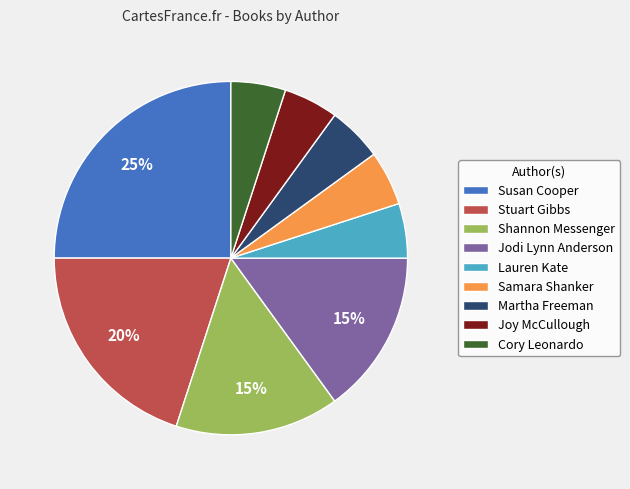

Do Joy McCullough and Jodi Lynn Anderson together represent more than half of the pie?

No